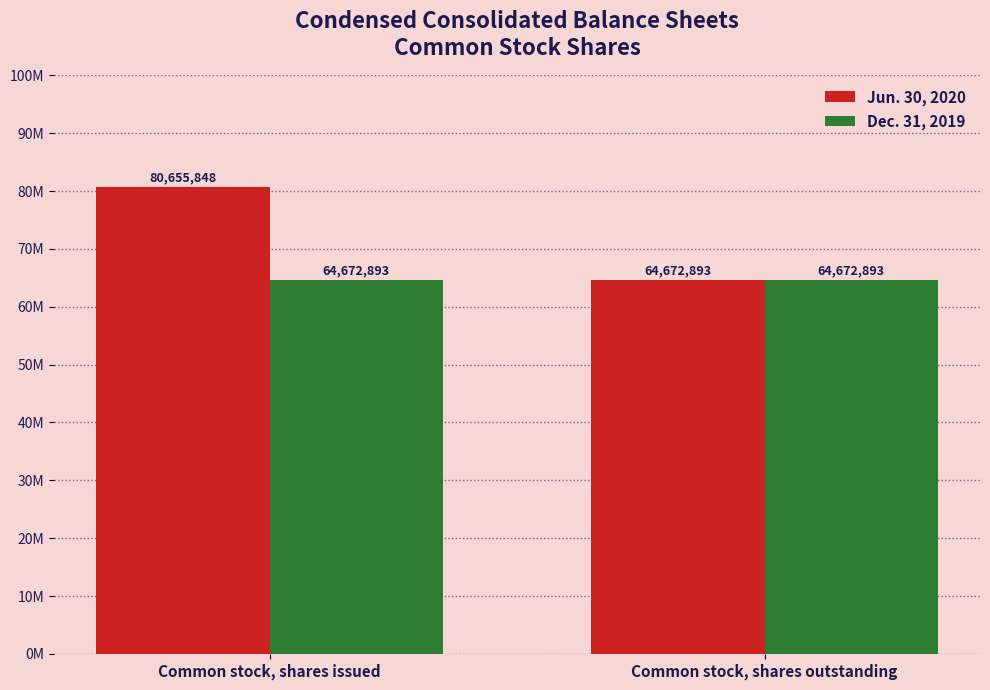

The value of Jun. 30, 2020 at Common stock, shares outstanding is 64672893. True or false?

True